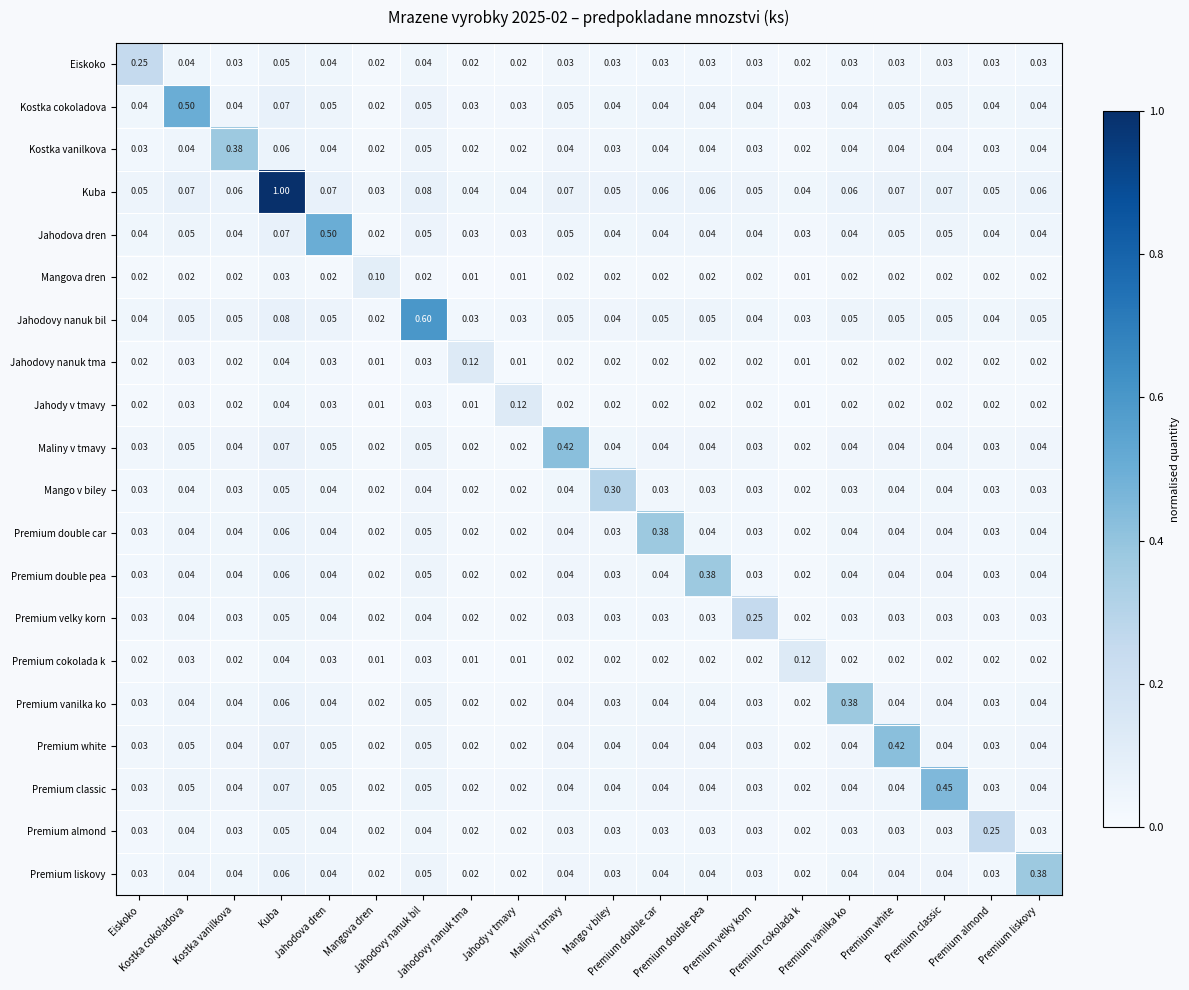

How many categories are shown in the chart?

20